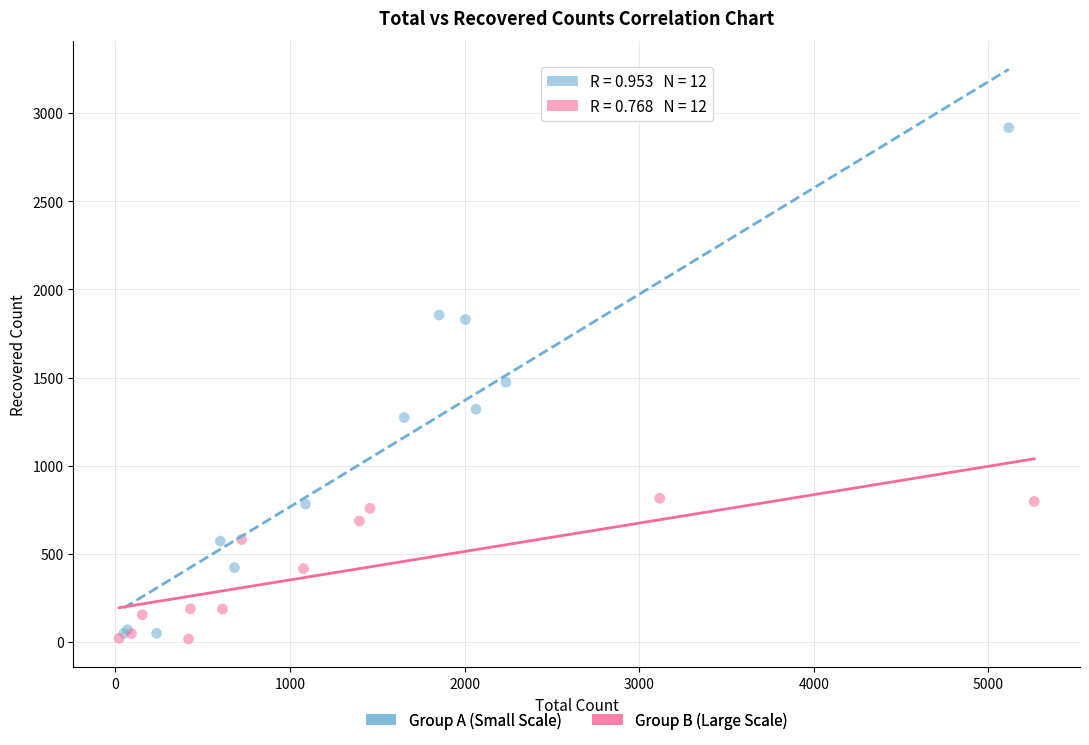

What are all the series names shown in the legend?

Group A (Small Scale), Group B (Large Scale)